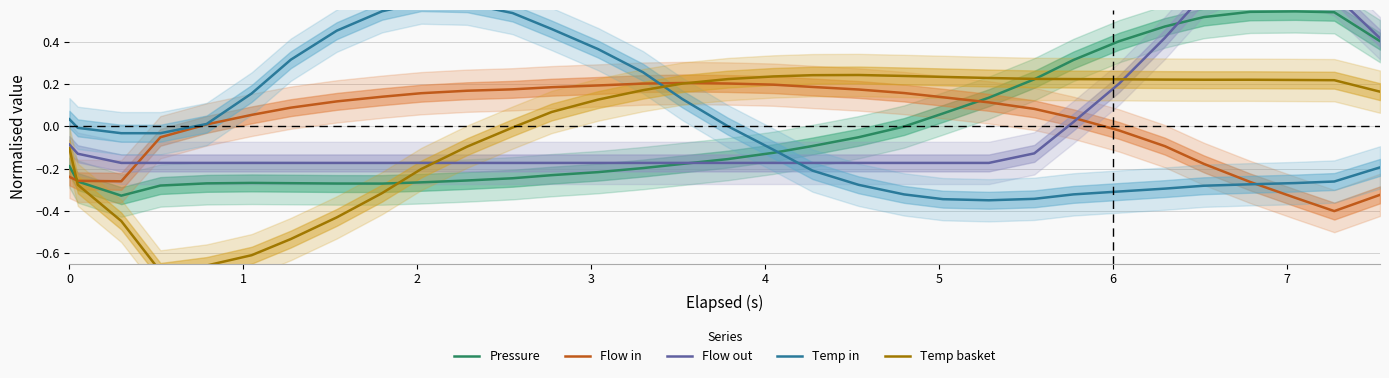

What is the minimum value for Flow in?

-0.4